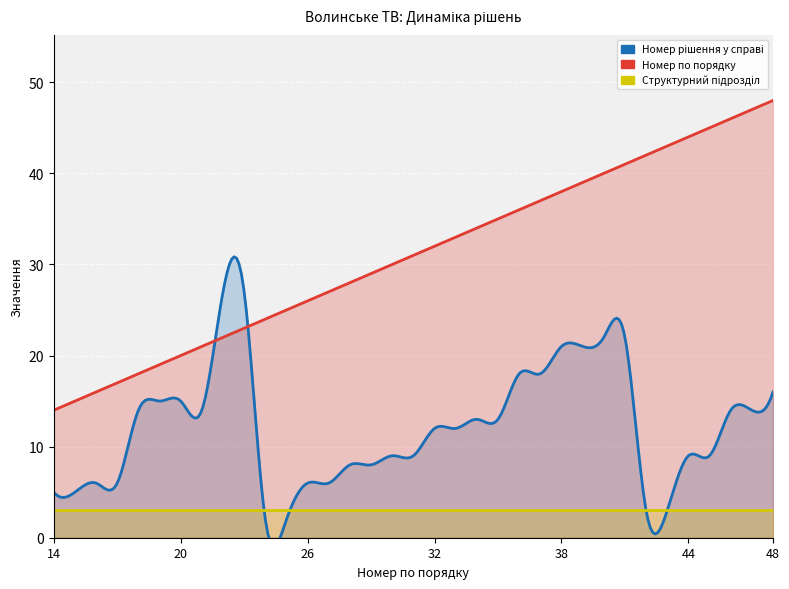

What is the difference between the highest and lowest values at 35?

32